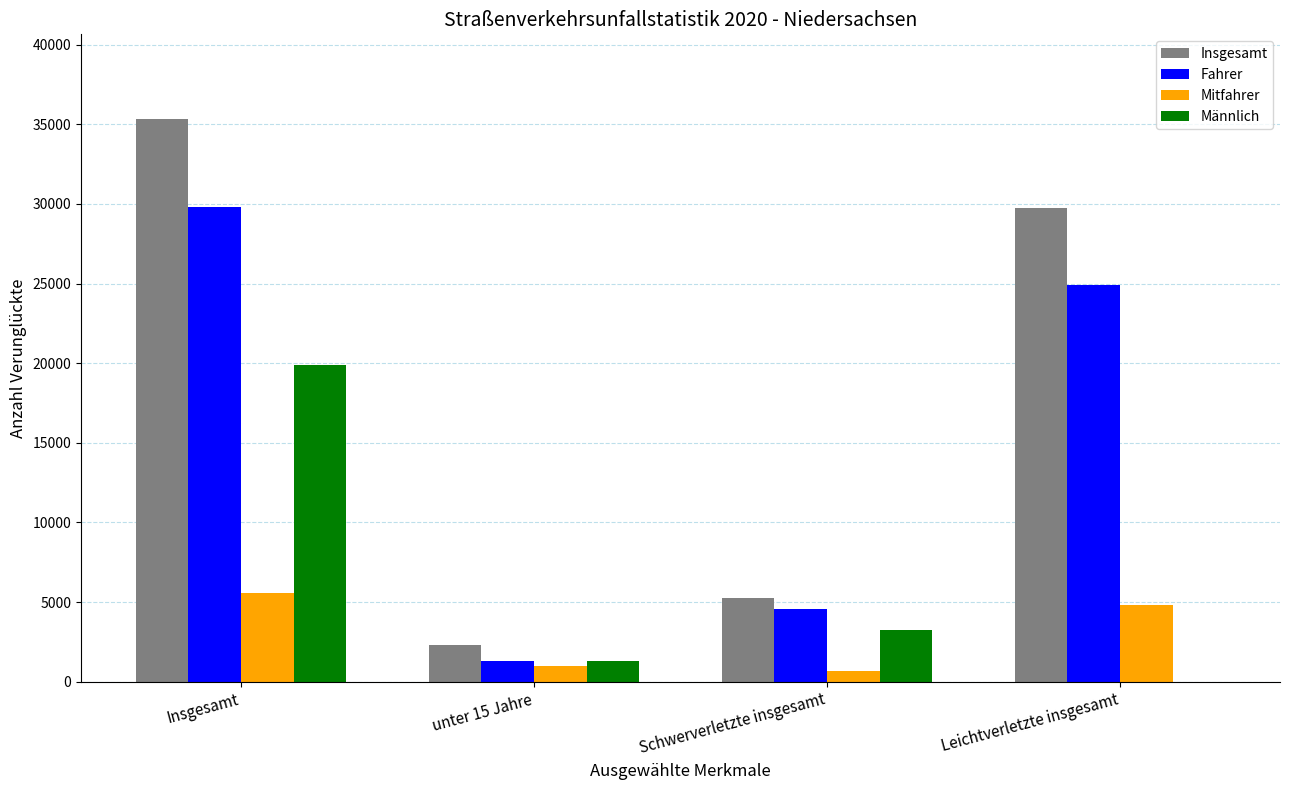

True or false: Mitfahrer has a value of 5539 at Insgesamt.

True